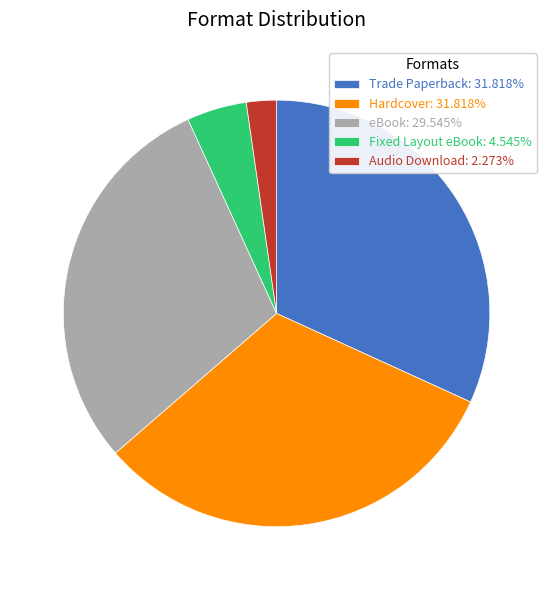

Does Hardcover represent more than half of the total?

No